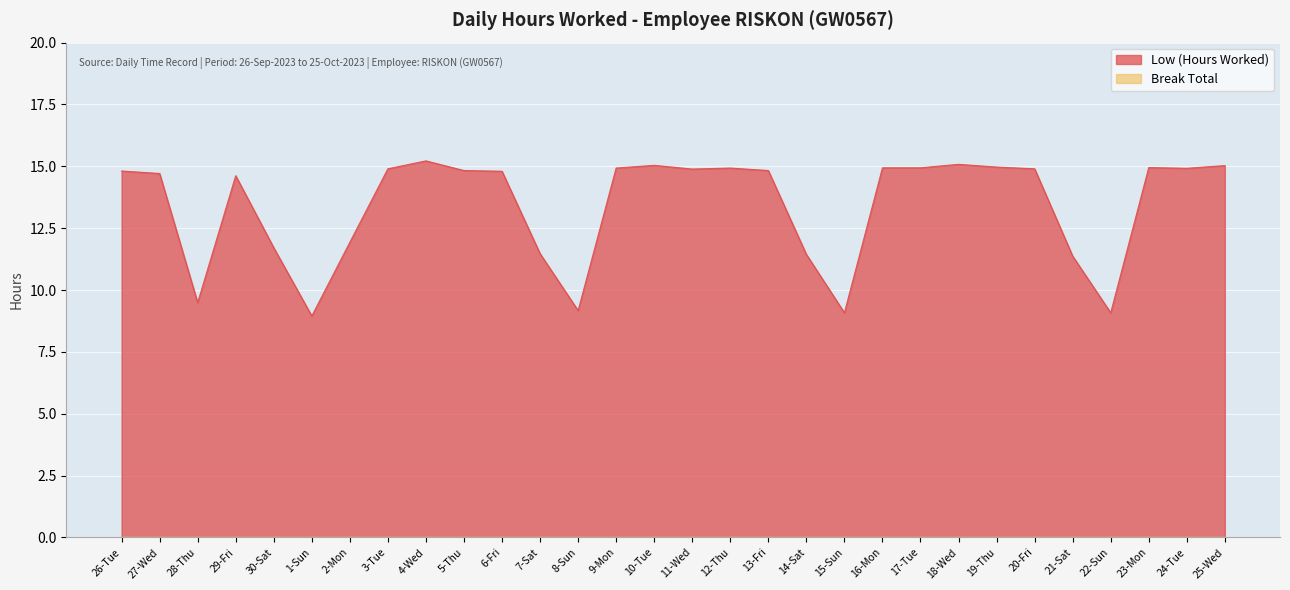

Does the chart display data point markers on the line(s)?

No